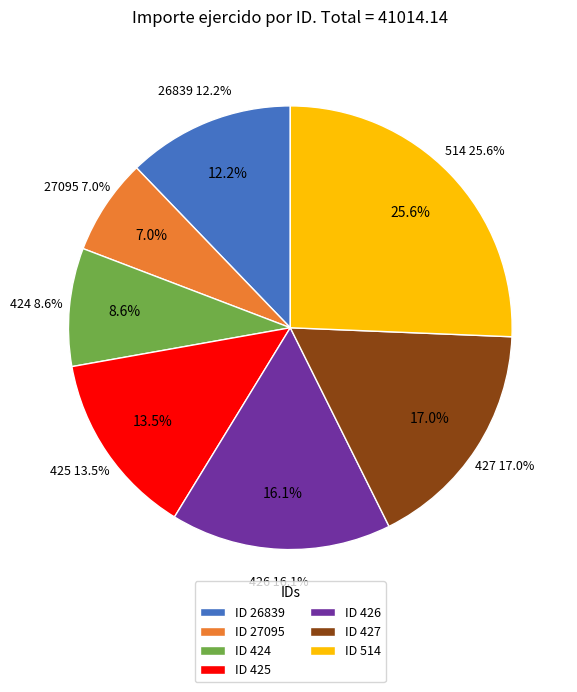

How many slices are in this pie chart?

7